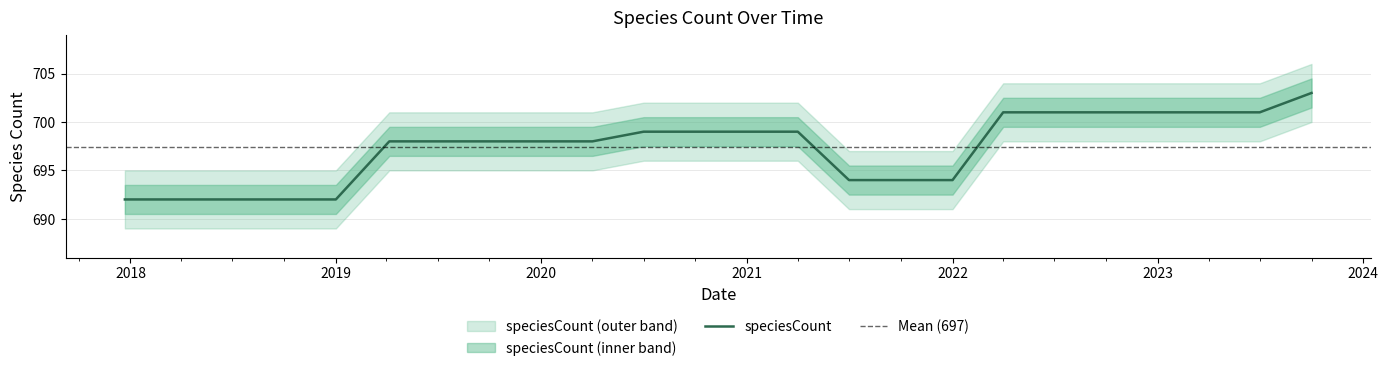

Count the values in the range 694 to 701.

18